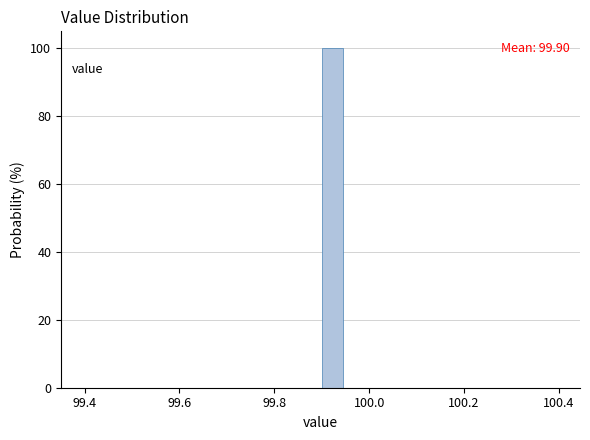

Read against the x-axis, roughly where is the centre of the tallest bar?

99.92